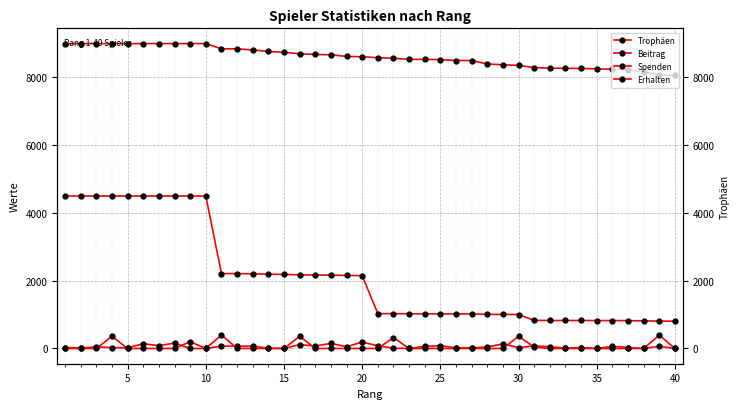

At how many categories does at least one series exceed 3406?

40